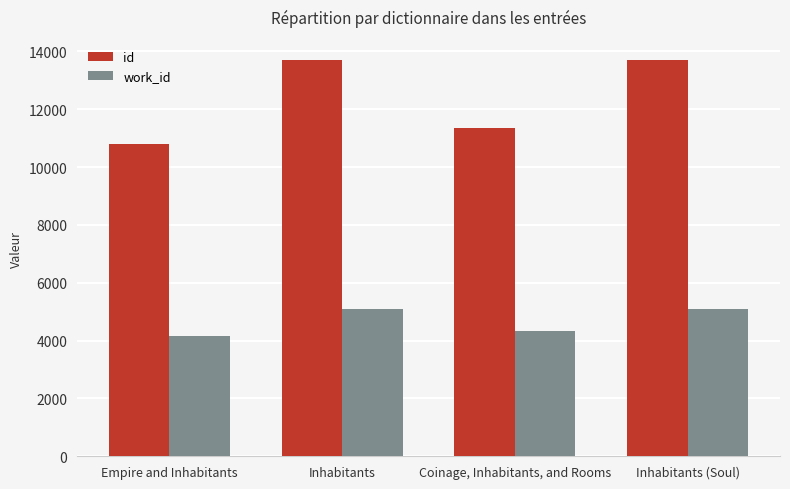

Are the bars grouped side by side (vs. stacked)?

Yes